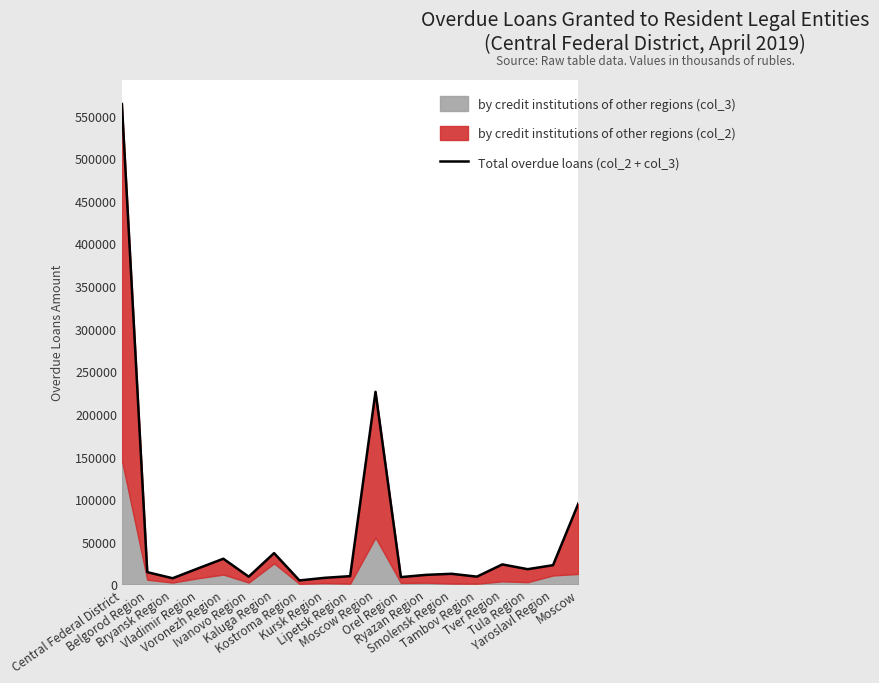

Does the chart display data point markers on the line(s)?

No